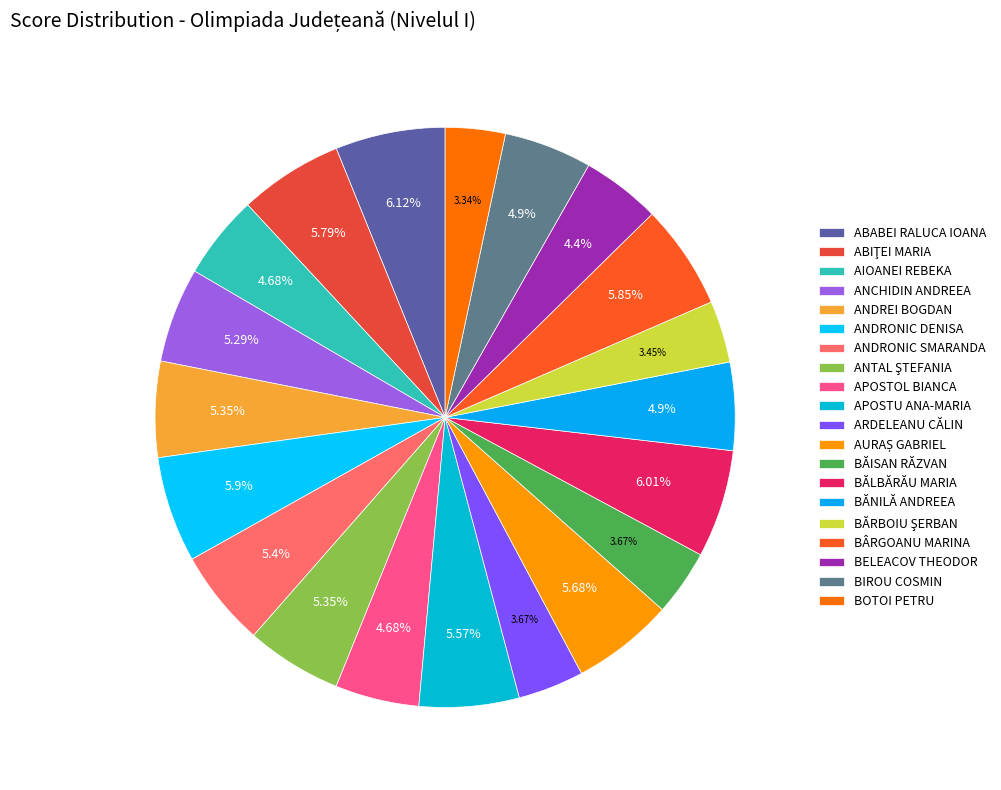

To the nearest percent, what is the difference between the largest and smallest slice percentages?

3%